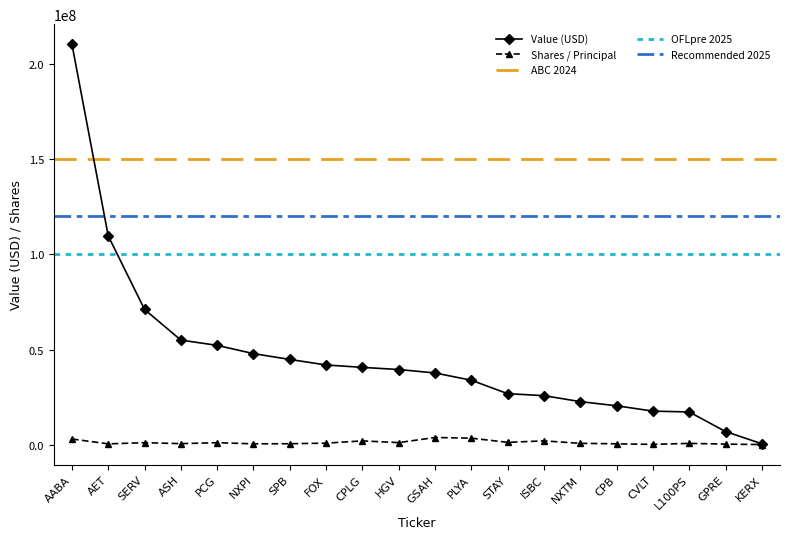

What is the lowest value of the Shares / Principal series?

171300